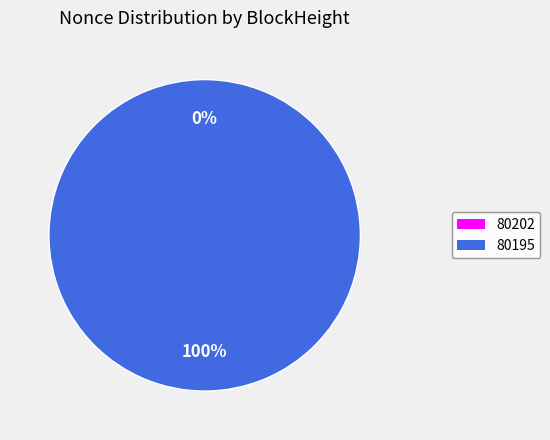

How much of the chart is everything except 80202?

100.0%